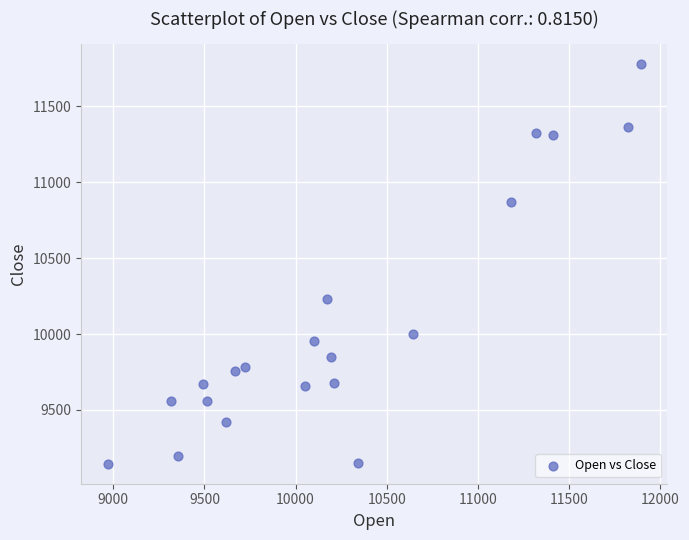

What is the range of Y values (max minus min)?

2632